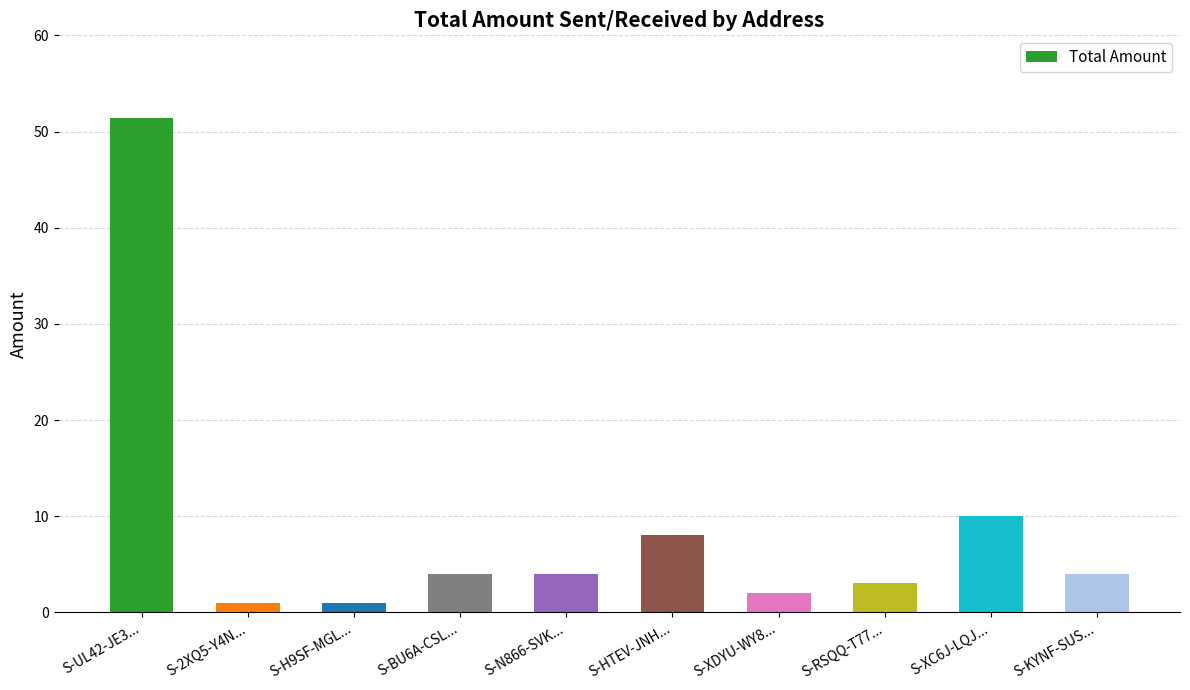

Are the bars grouped side by side (vs. stacked)?

No